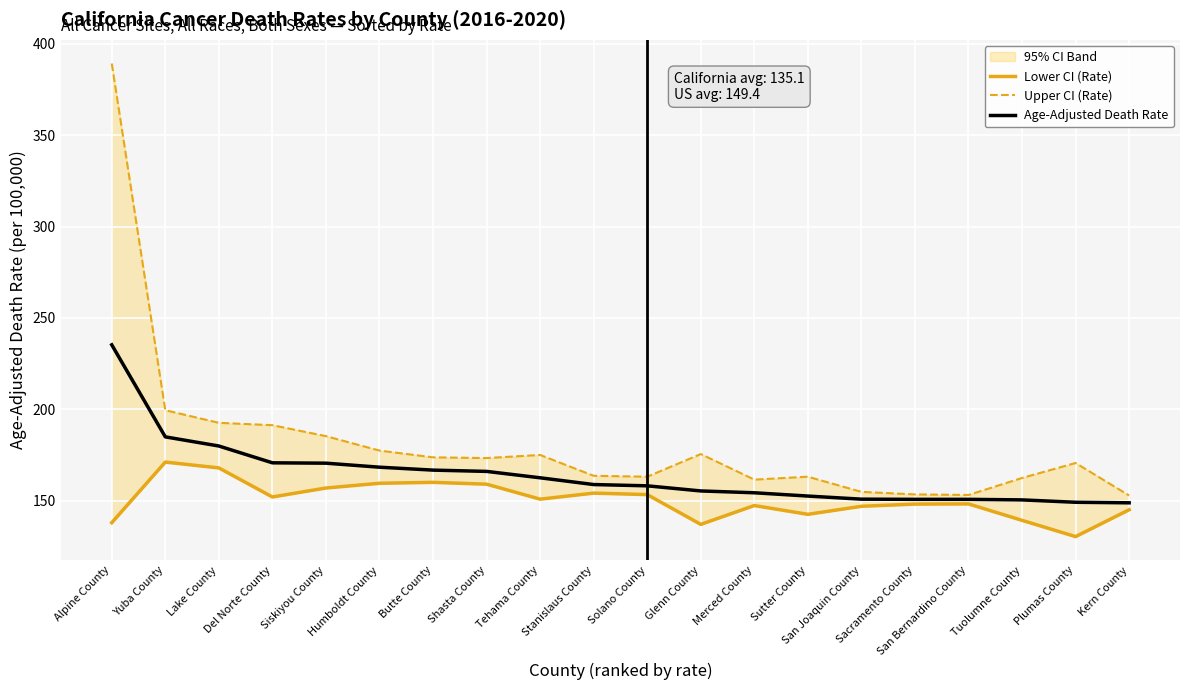

At how many categories does at least one series exceed 185?

5